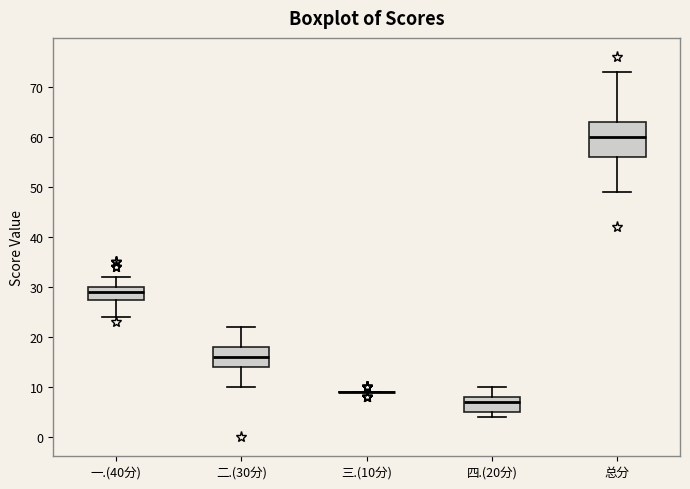

Comparing the boxes themselves (not the whiskers), which one is the tallest?

总分